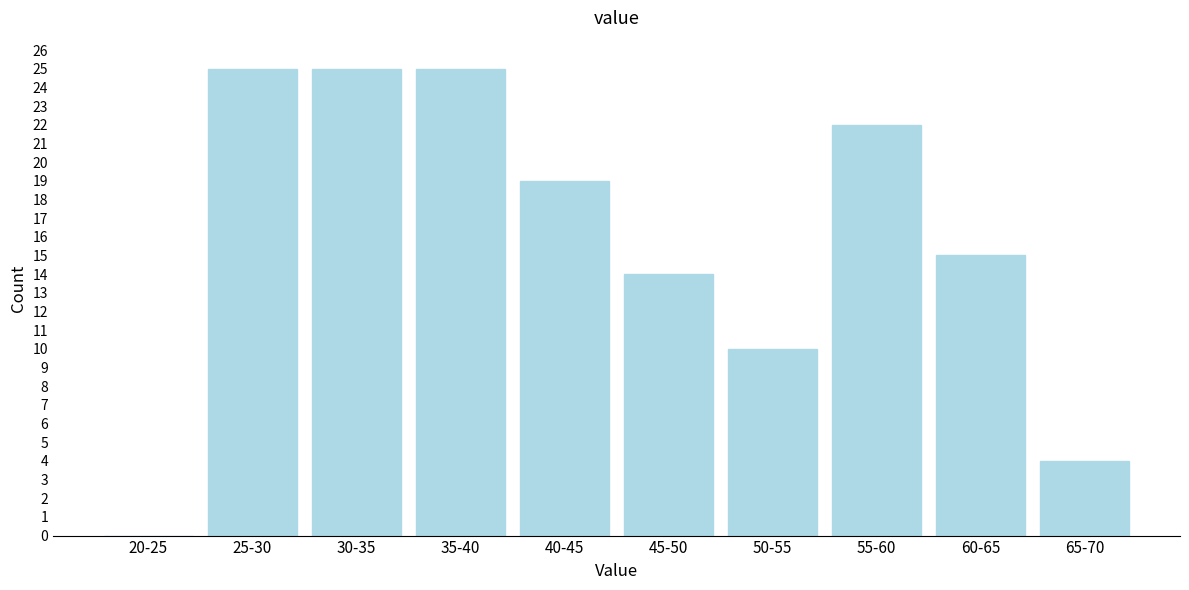

Reading left to right, what are all the values shown in this chart?

20-25=0	25-30=25	30-35=25	35-40=25	40-45=19	45-50=14	50-55=10	55-60=22	60-65=15	65-70=4